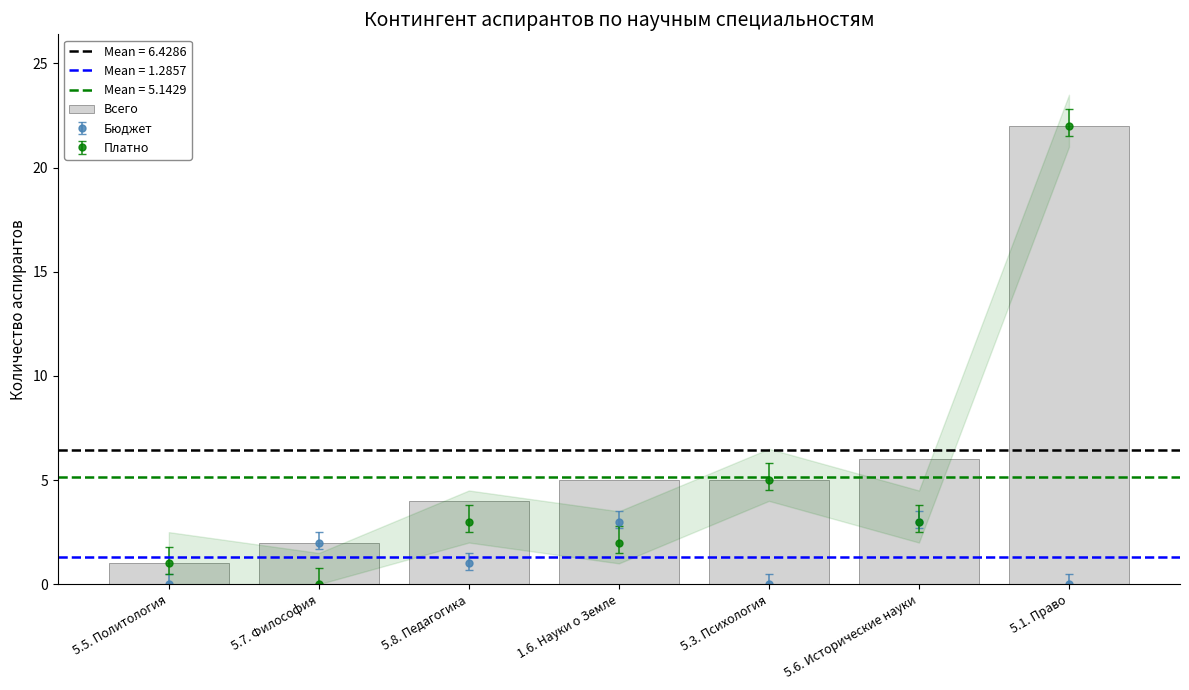

At which label does the data first exceed 5?

5.6. Исторические науки